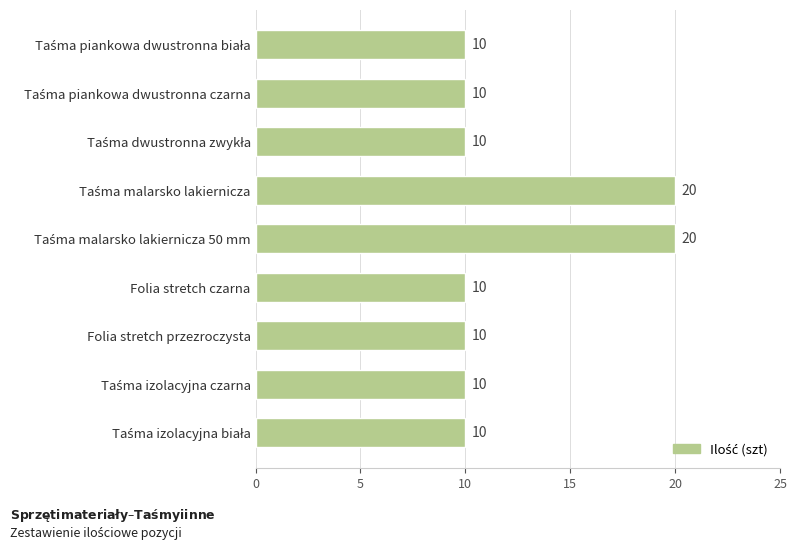

What is the average value?

12